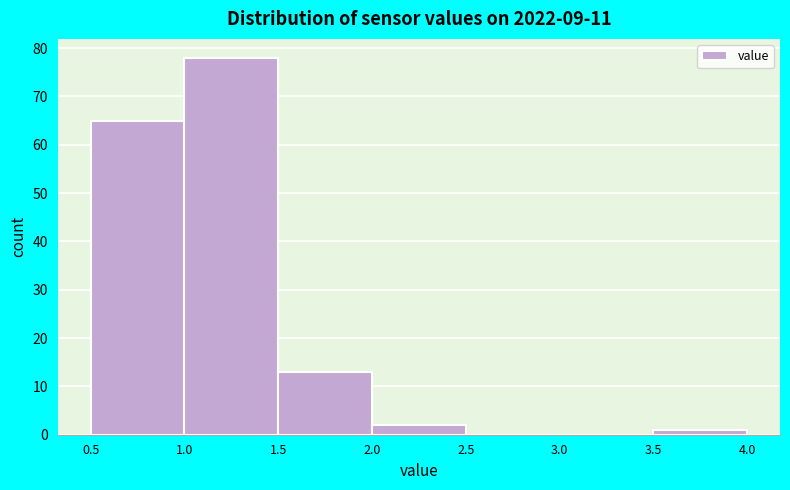

What is the height of the bar covering 3.5 to 4.0 on the x-axis? The values are not printed on the chart, so give them approximately, as read against the axis.

1